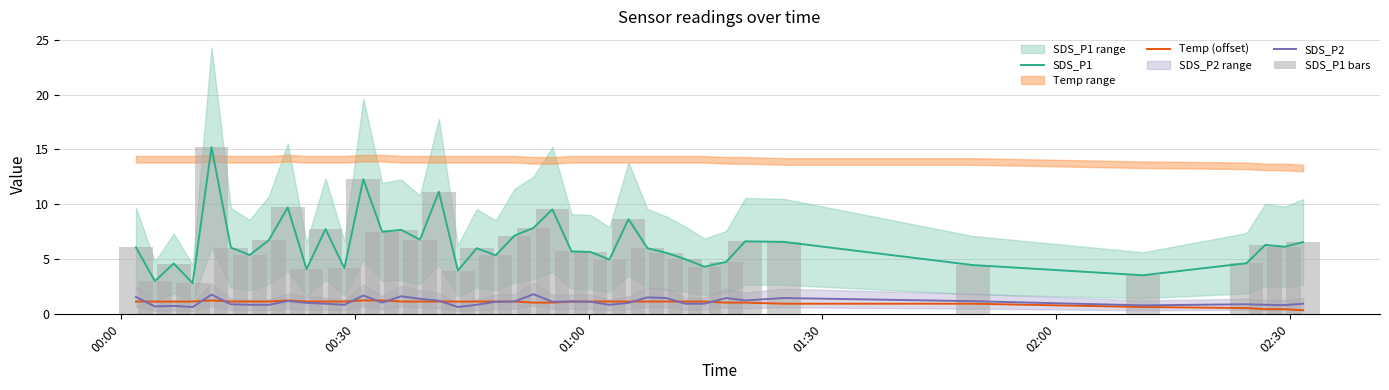

What is the average value of the SDS_P1 bars series?

6.4